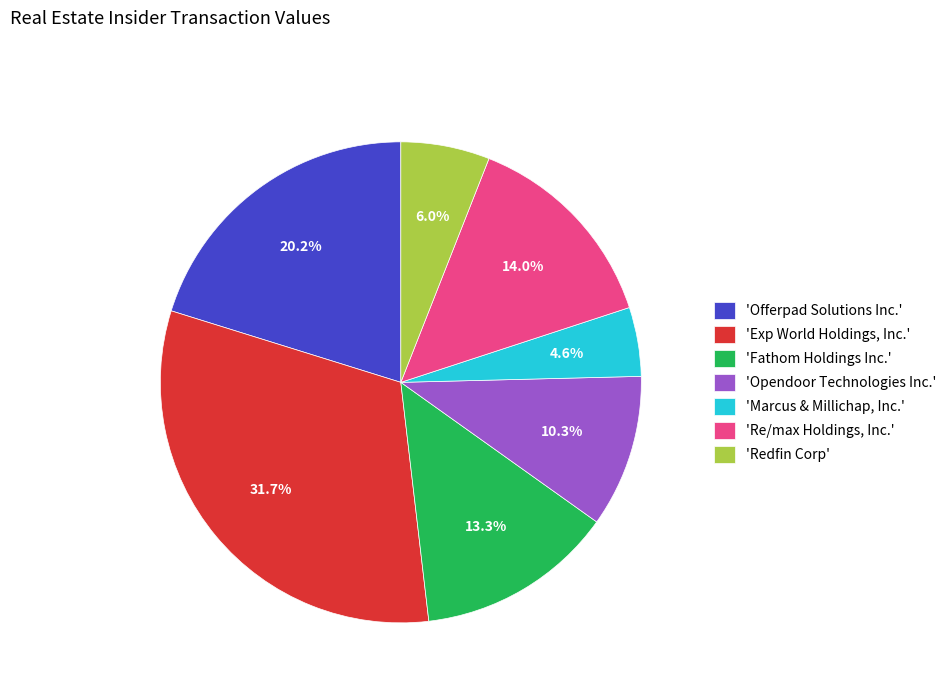

Does any single category account for the majority?

No